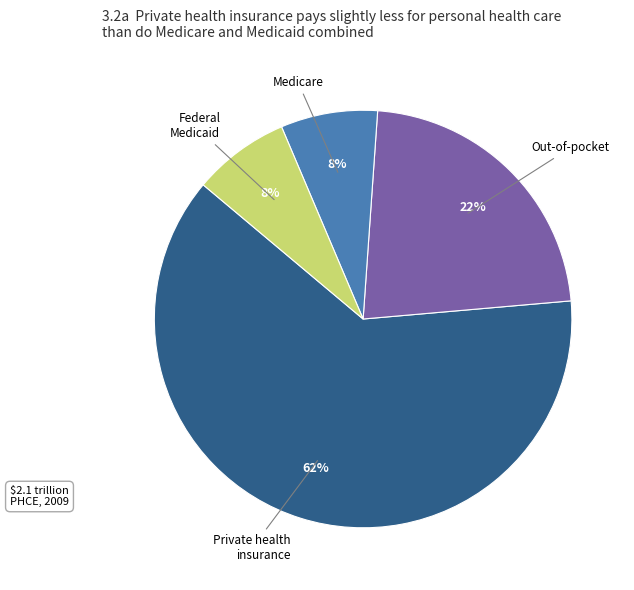

How many segments does this pie chart have?

4